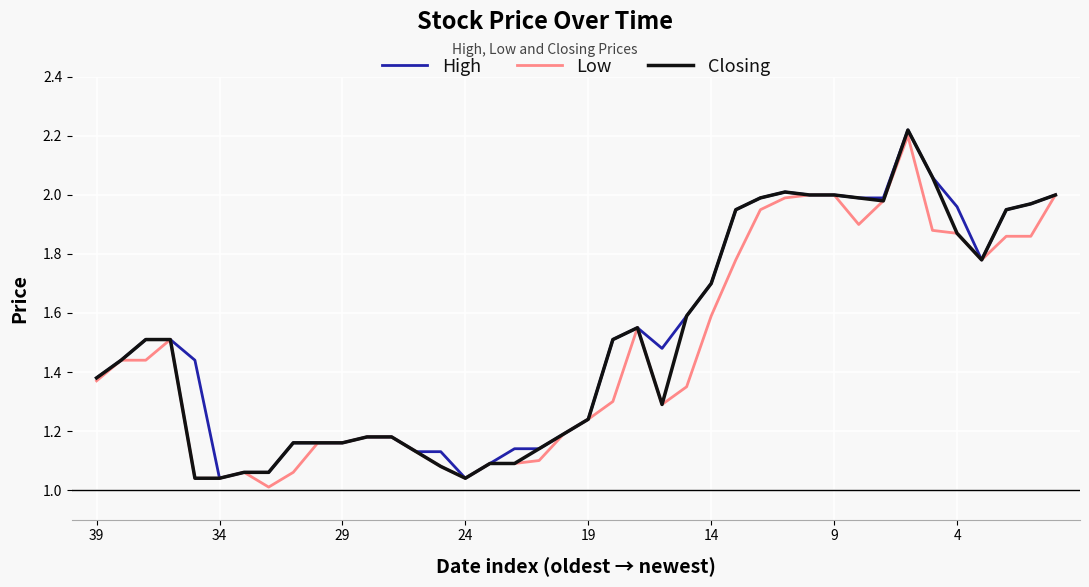

What are all the series names shown in the legend?

High, Low, Closing